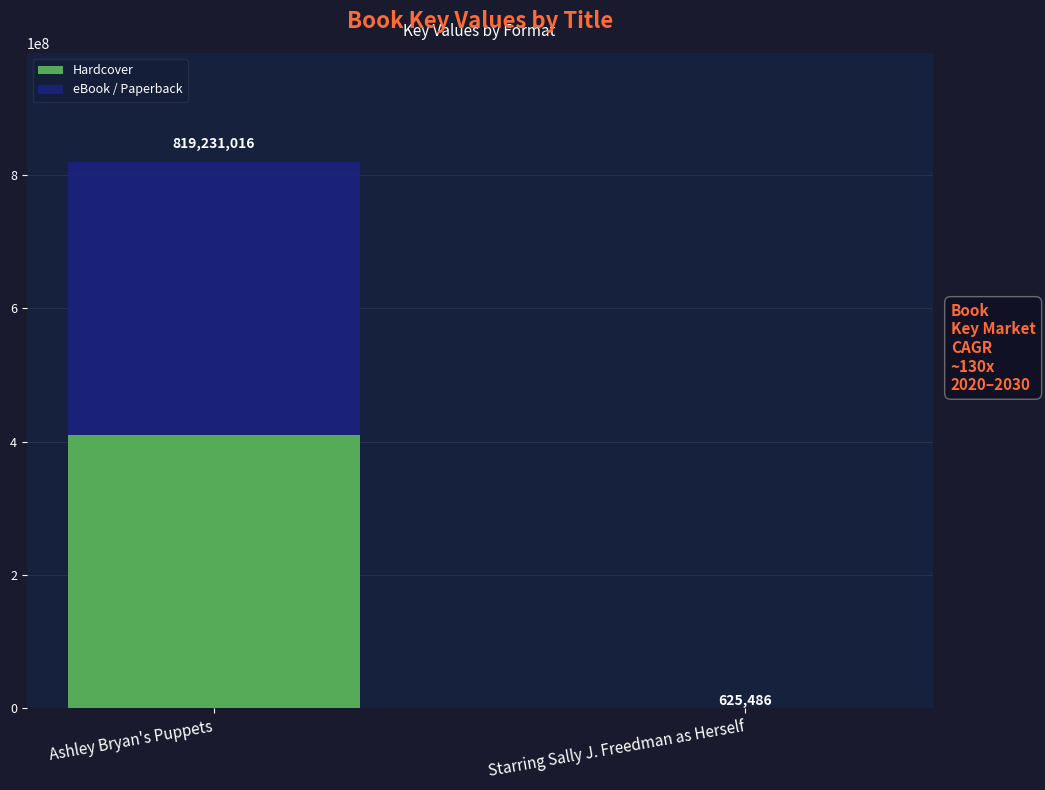

Are the bars grouped side by side (vs. stacked)?

No